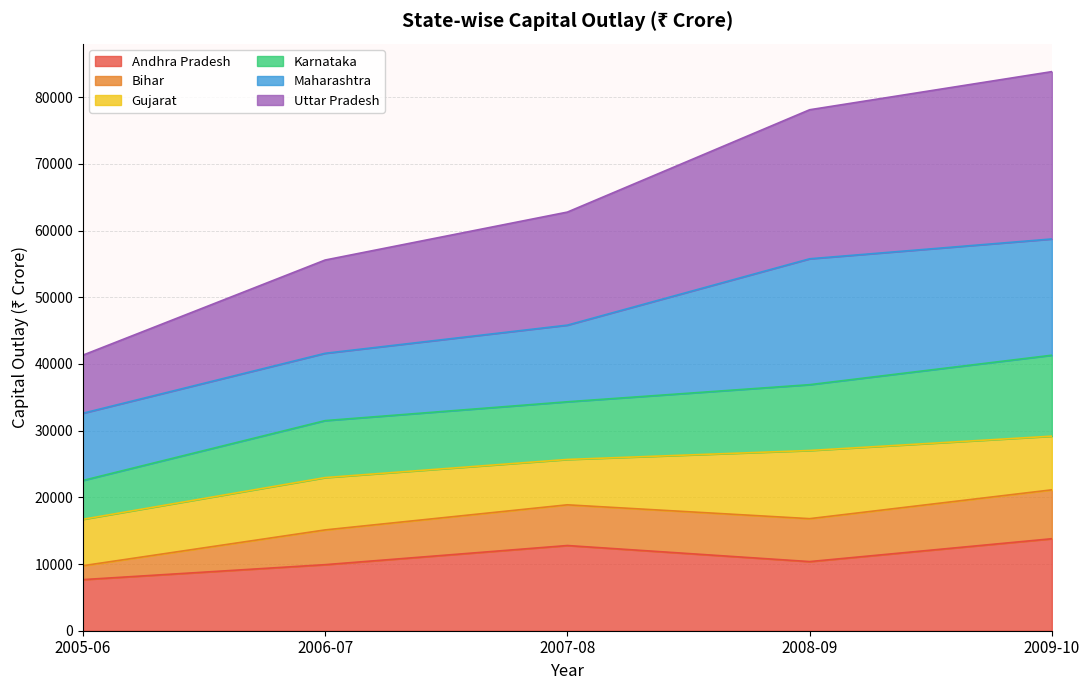

Read the Andhra Pradesh value at 2009-10, to the nearest 10.

13790